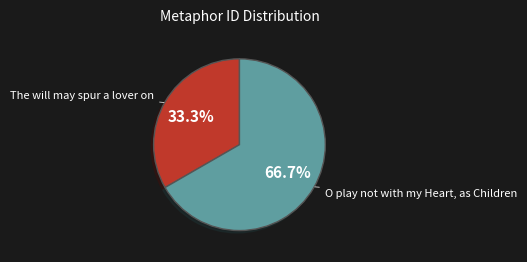

Do O play not with my Heart, as Children and The will may spur a lover on together represent more than half of the pie?

Yes